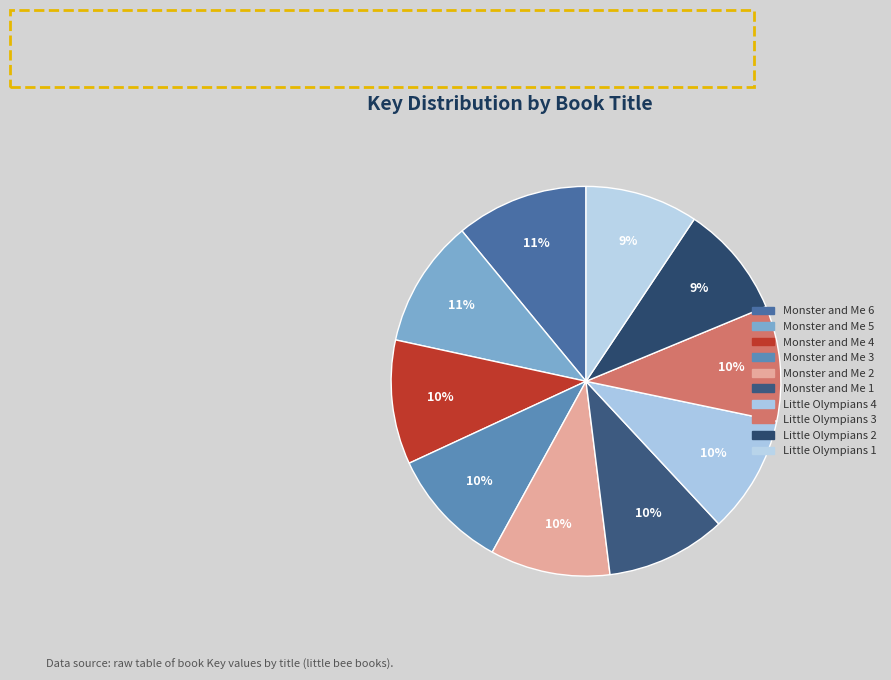

How many segments does this pie chart have?

10